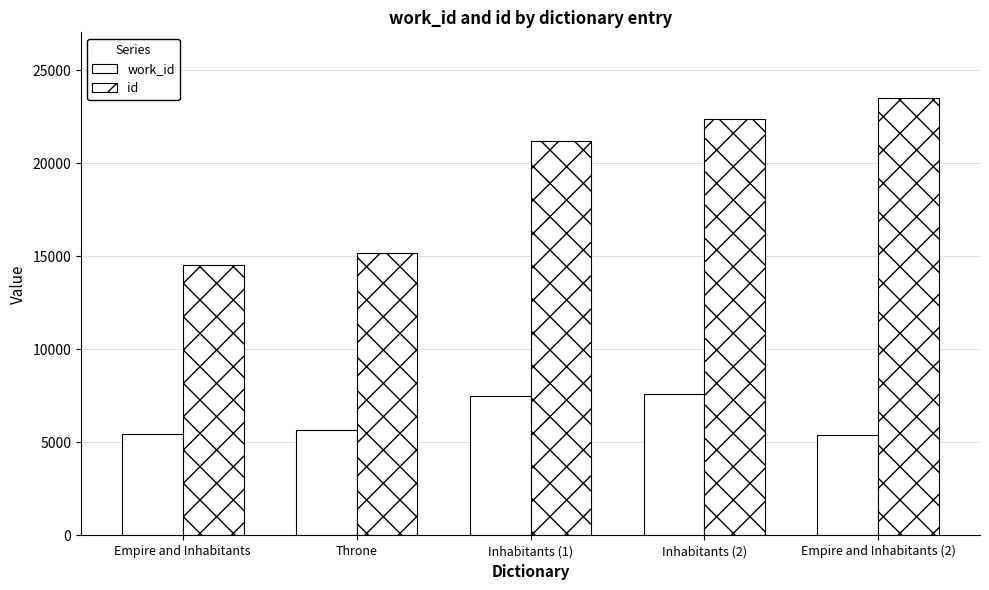

Reading right to left, list all the values displayed in this chart.

work_id: 5404	7628	7487	5687	5445
id: 23518	22385	21228	15163	14561